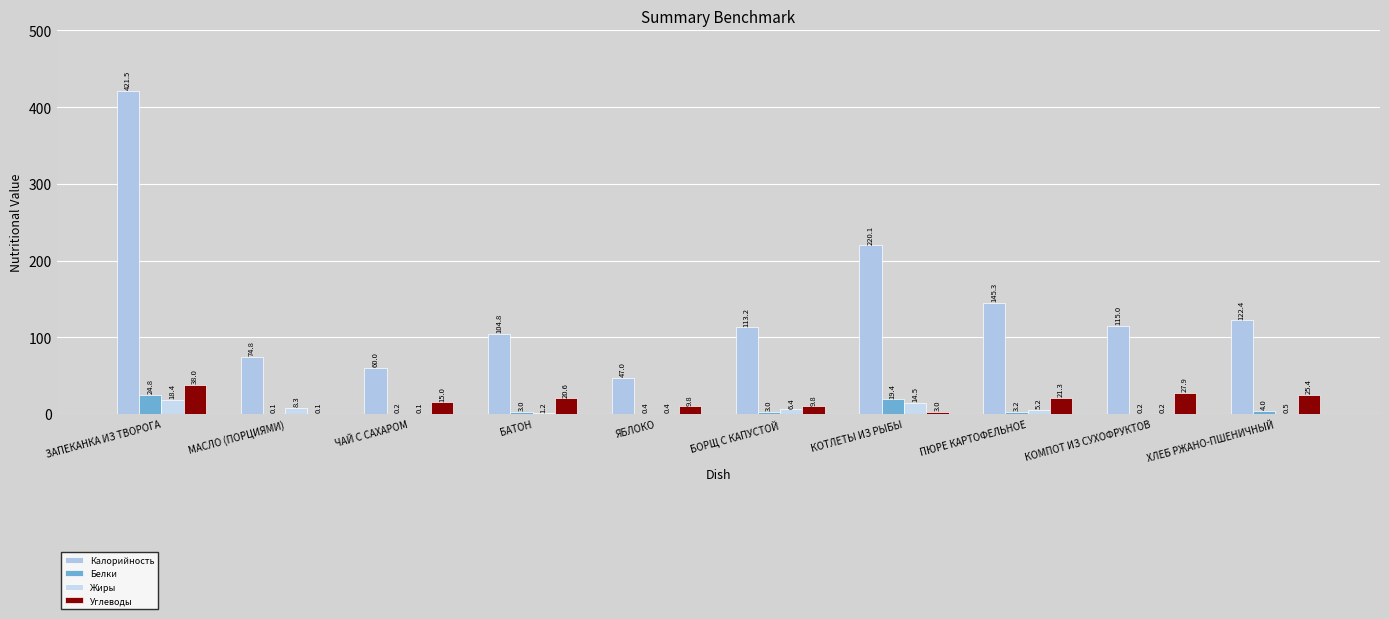

At ПЮРЕ КАРТОФЕЛЬНОЕ, list the series in order from smallest to largest.

Белки, Жиры, Углеводы, Калорийность